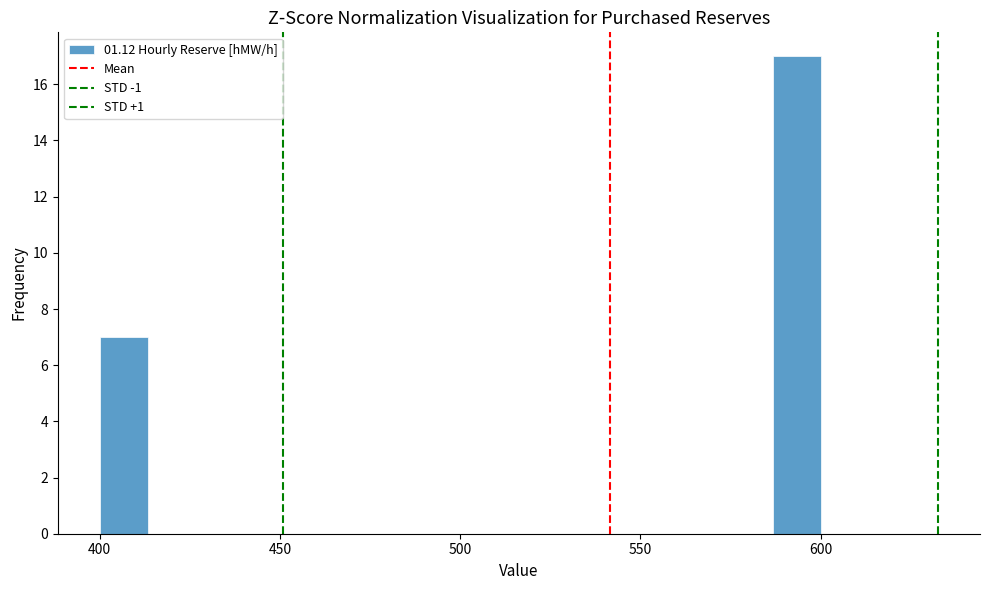

Around what value on the x-axis is the tallest bar? Give the approximate position of its centre, as read against the axis.

595